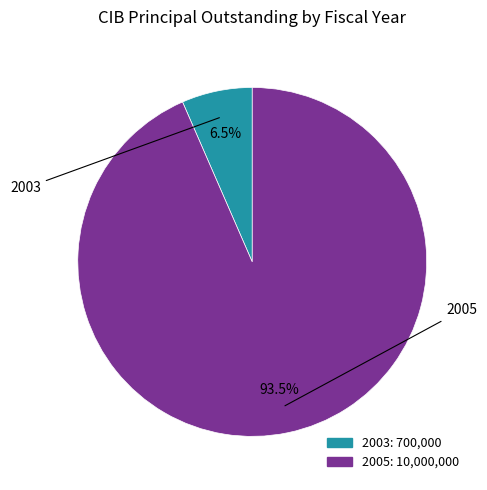

Is there any slice that represents more than half of the pie?

Yes